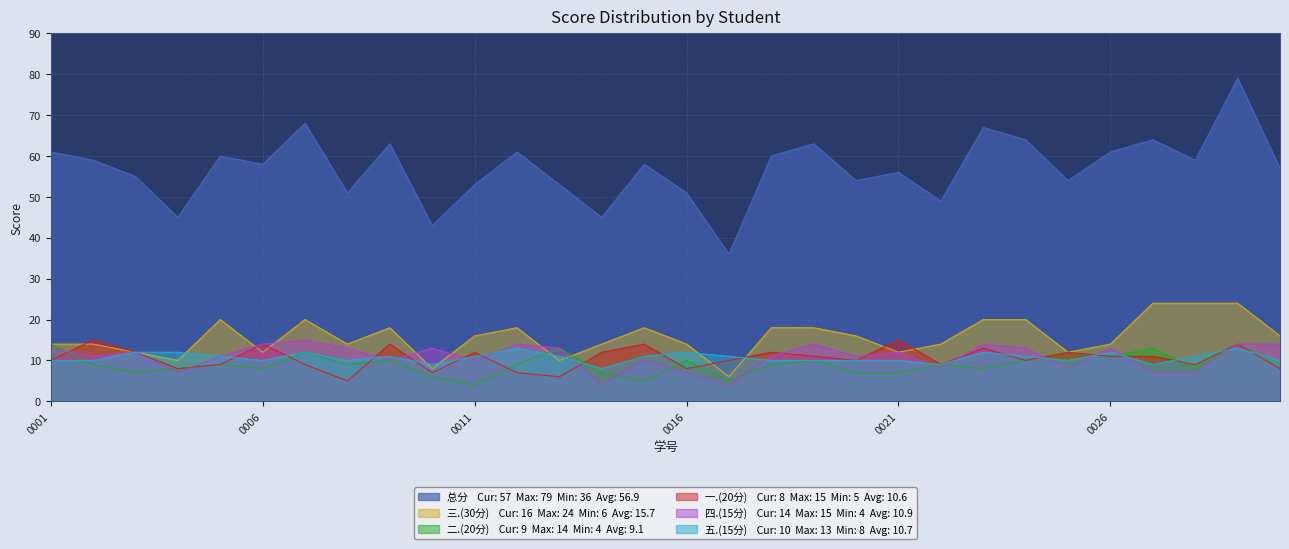

What is the maximum value shown in the chart?

79